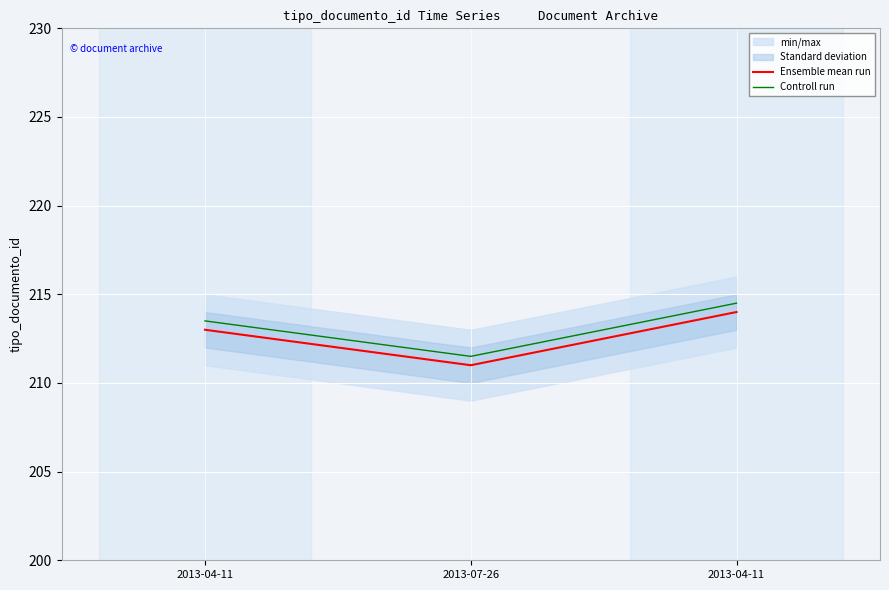

The value of Controll run at 2013-04-11 is 214.5. True or false?

True